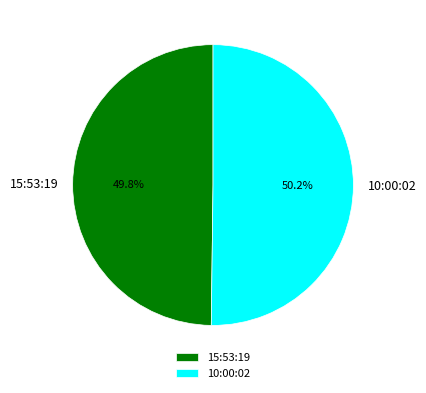

How many segments does this pie chart have?

2